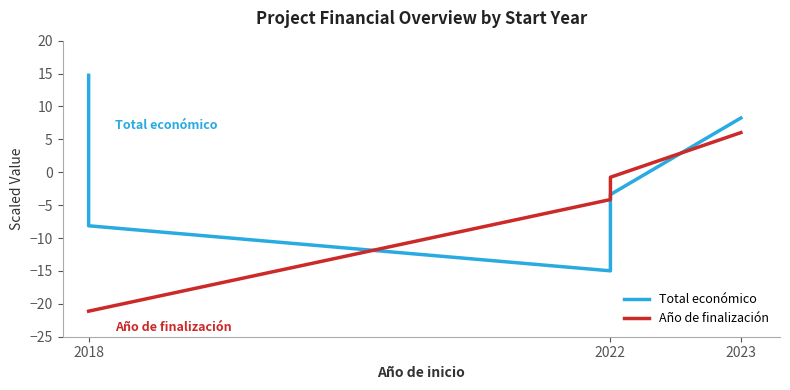

True or false: the data shows 14.7 at 2018.

True